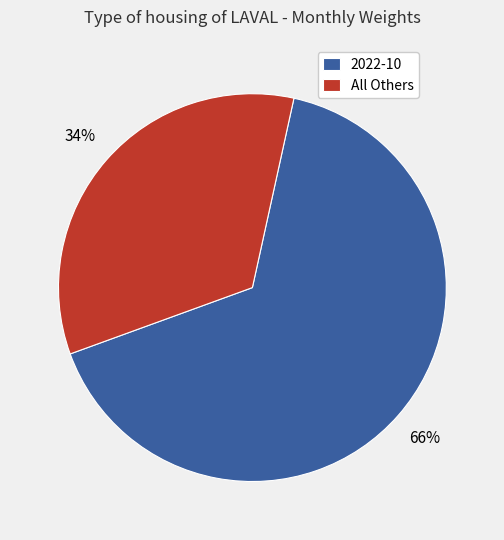

To the nearest percent, what is the difference between the largest and smallest slice percentages?

32%